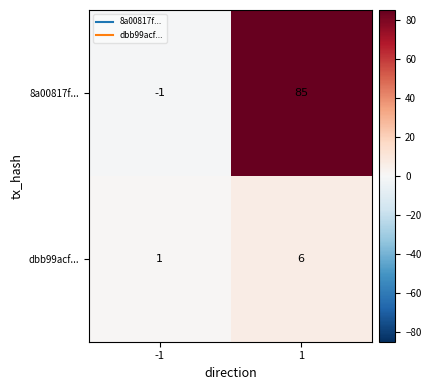

At which category is the sum across all series the highest?

1